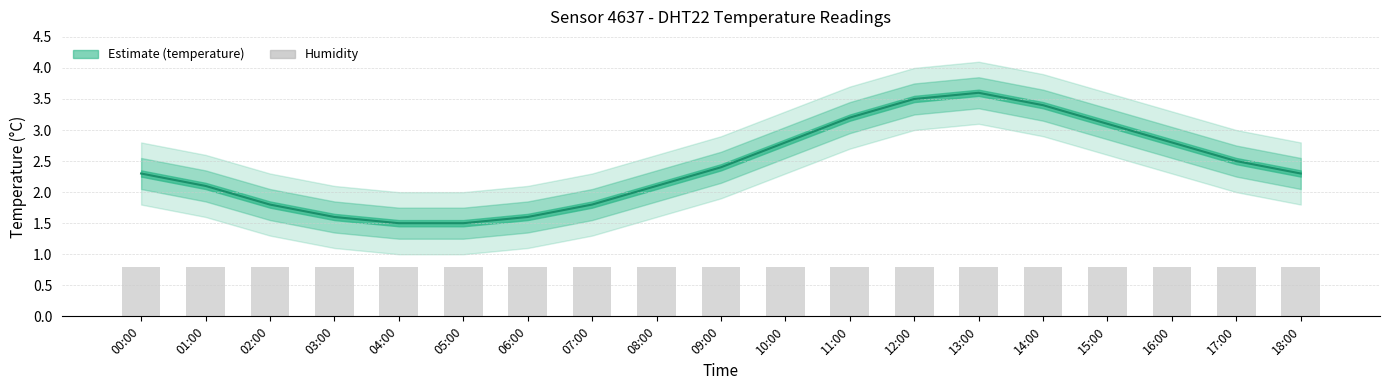

The value of temperature at 10:00 is 2.8. True or false?

True